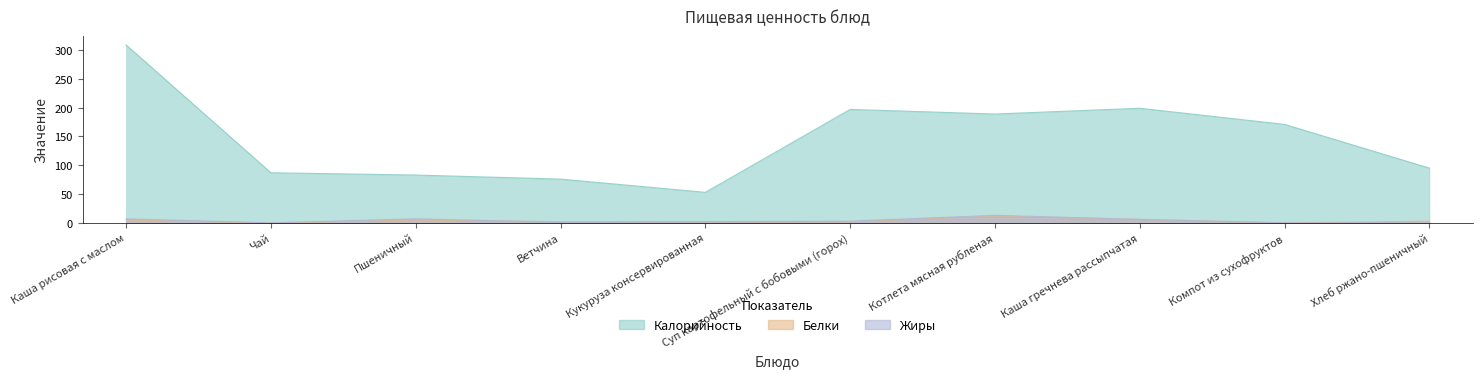

What is the sum of all Жиры values?

39